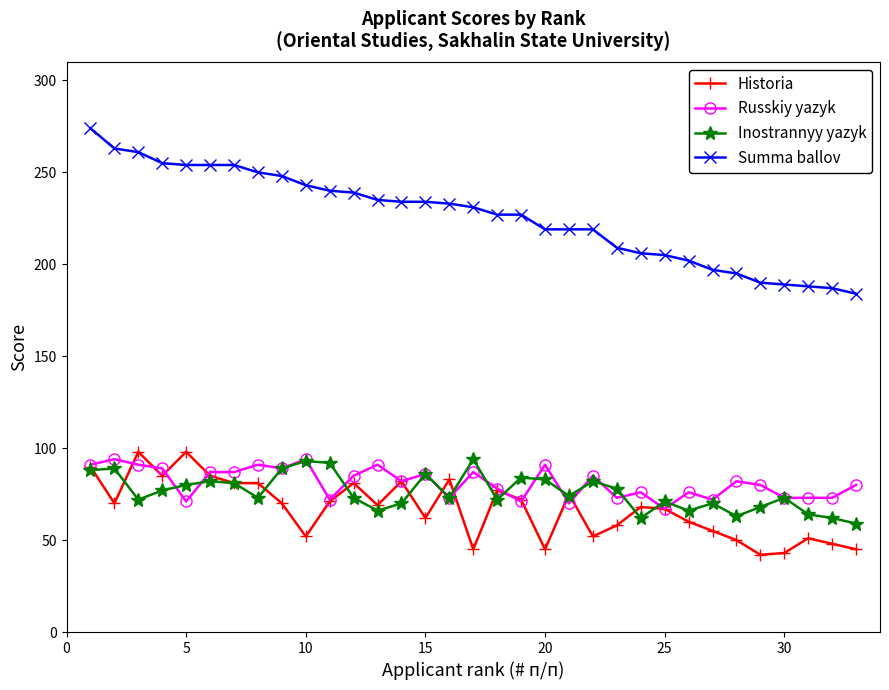

What is the value of the Inostrannyy yazyk point at the 8th from the left?

73